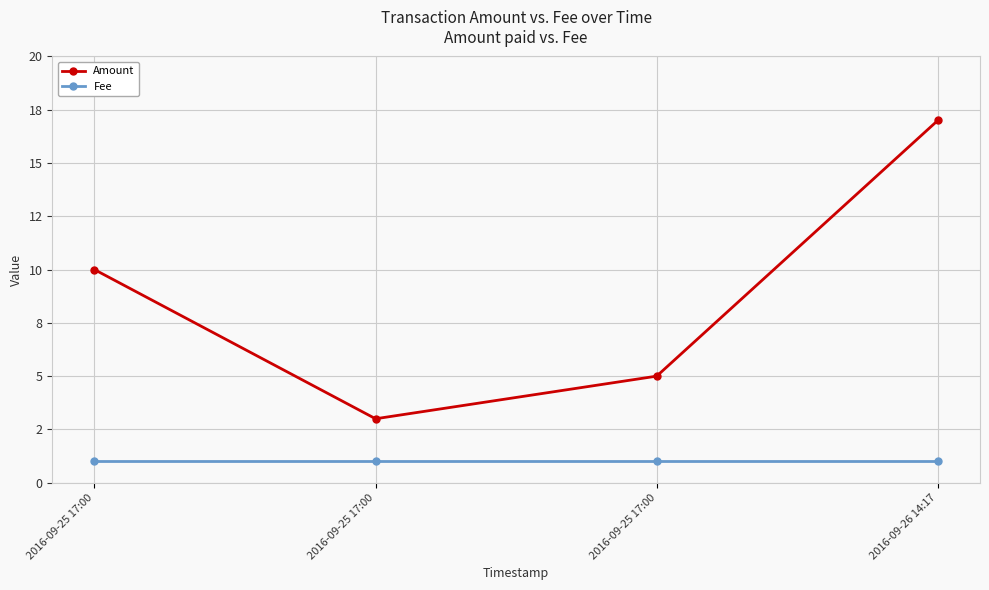

Does the chart have visible grid lines?

Yes